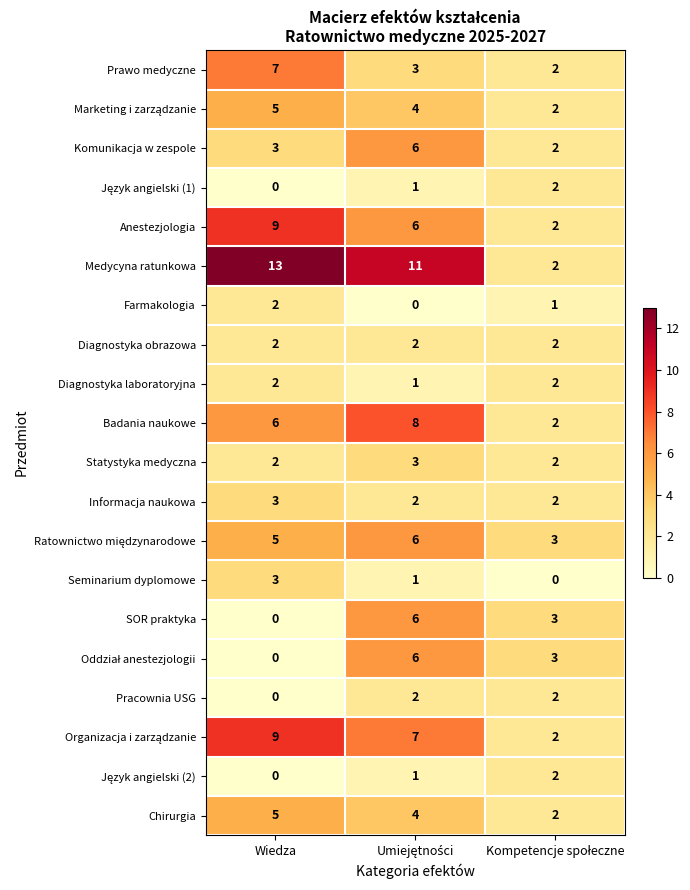

What is the difference between the highest and lowest values at Wiedza?

13